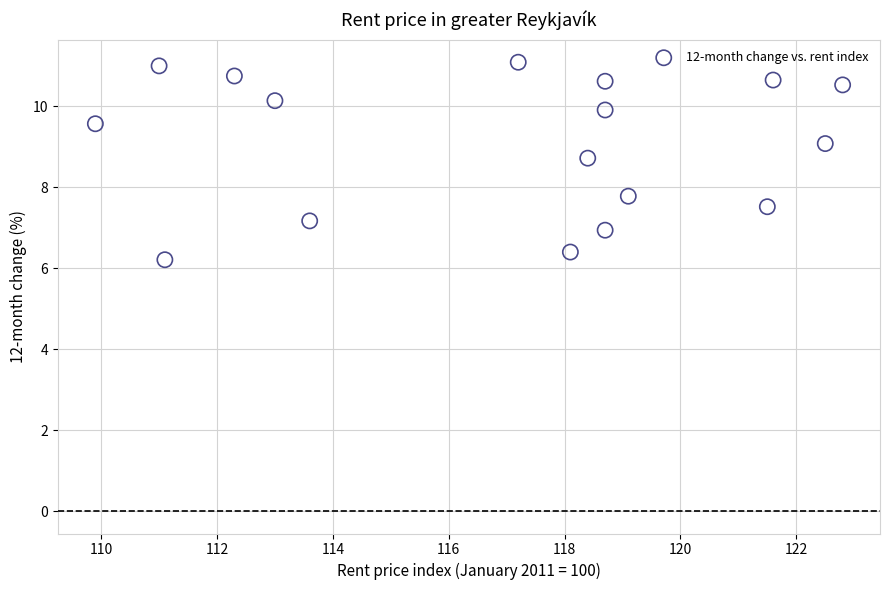

What Y value in the scatter plot is closest to 8?

7.8